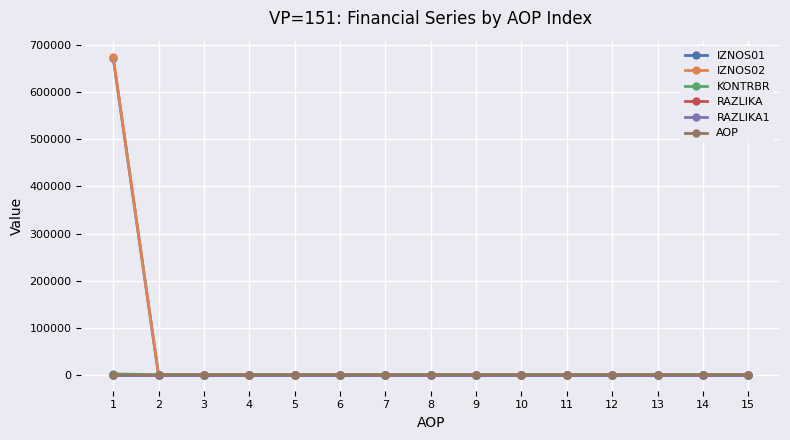

Does the chart display data point markers on the line(s)?

Yes